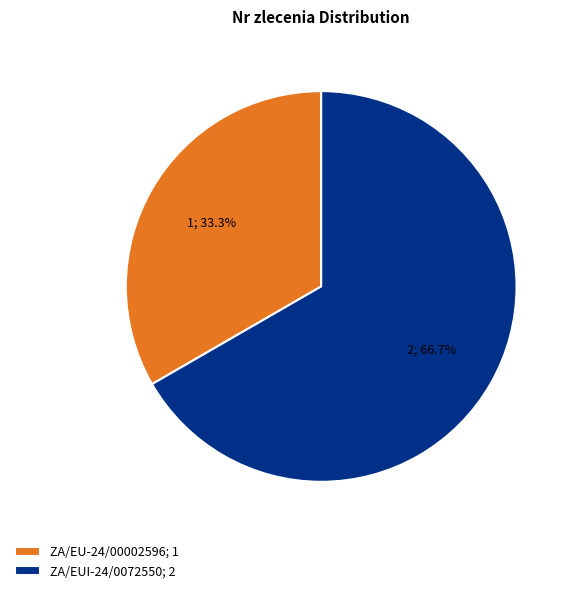

What portion of the pie excludes ZA/EU-24/00002596?

66.7%